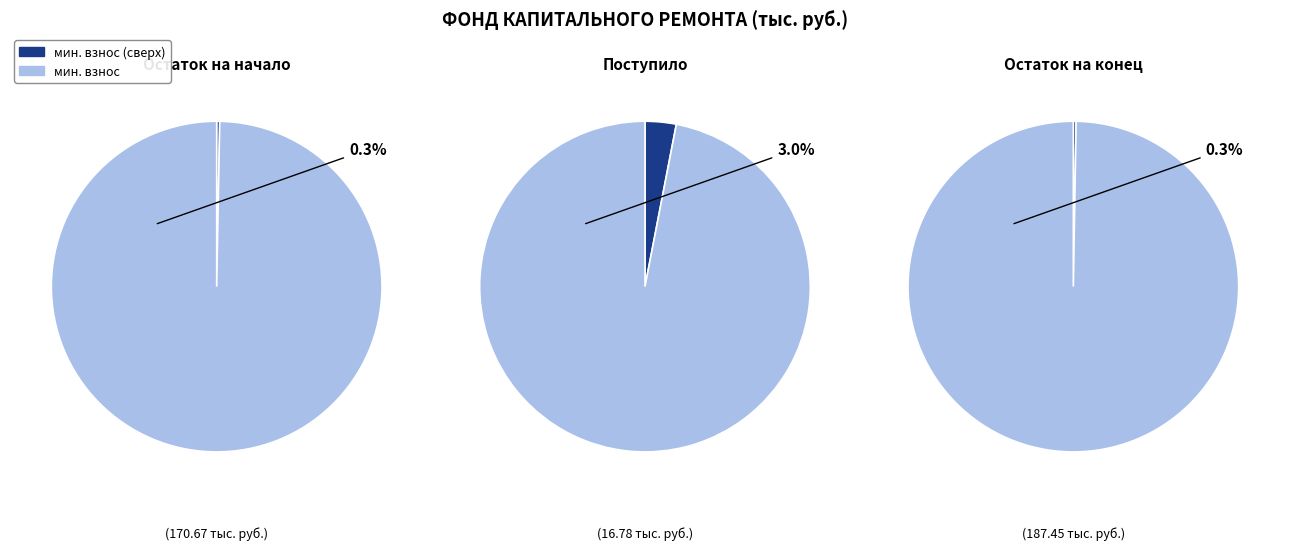

Rank the categories by за счет минимального взноса value from lowest to highest.

Поступило, Остаток на начало, Остаток на конец